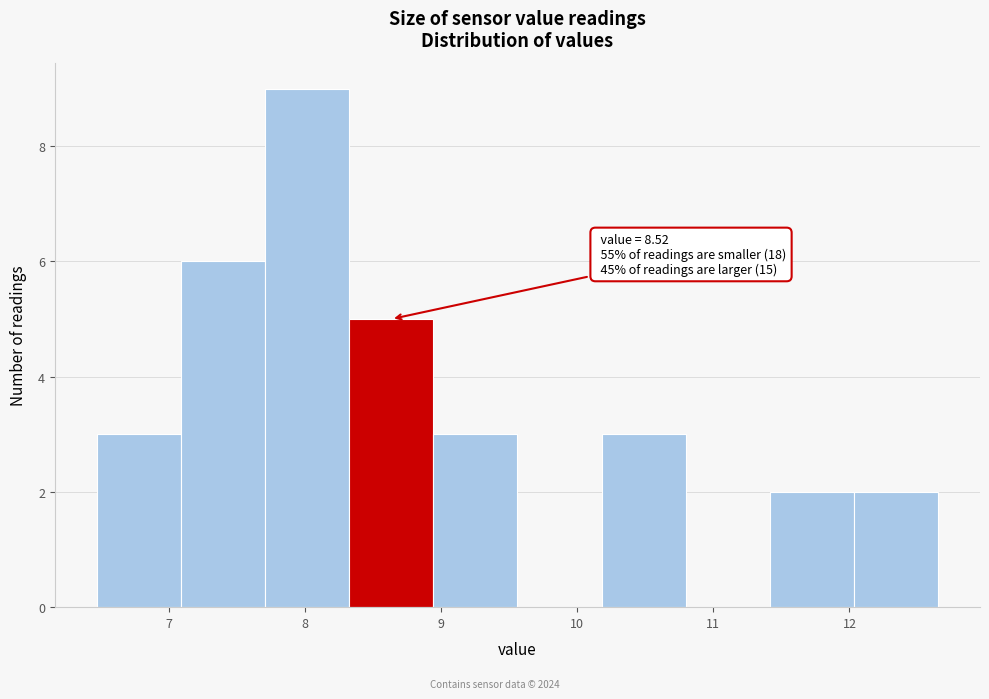

Over which range of the x-axis is the bar tallest?

7.7 to 8.3